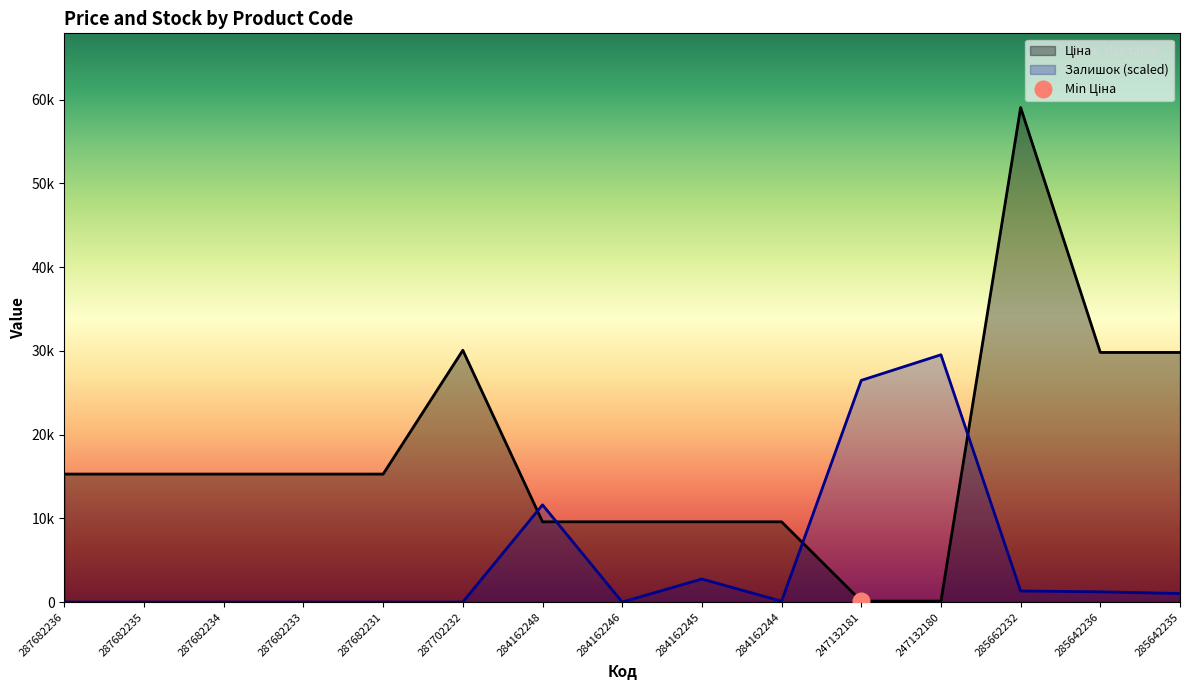

Which series ends up on top after the final intersection of Ціна and Залишок?

Ціна